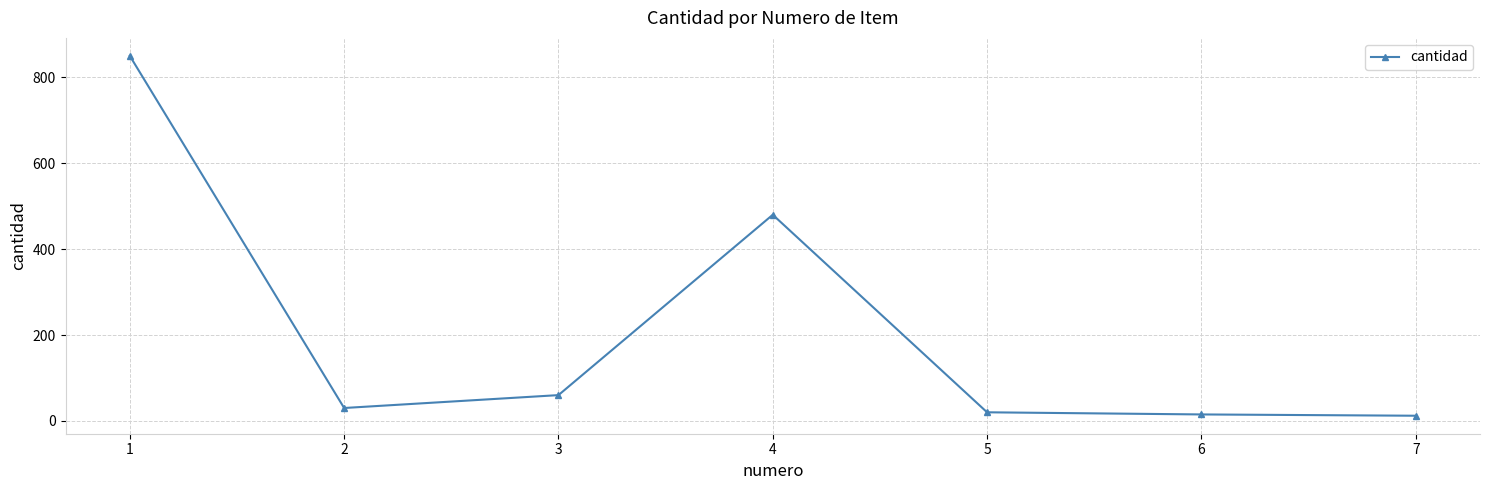

What is the difference between the second highest and second lowest values?

465